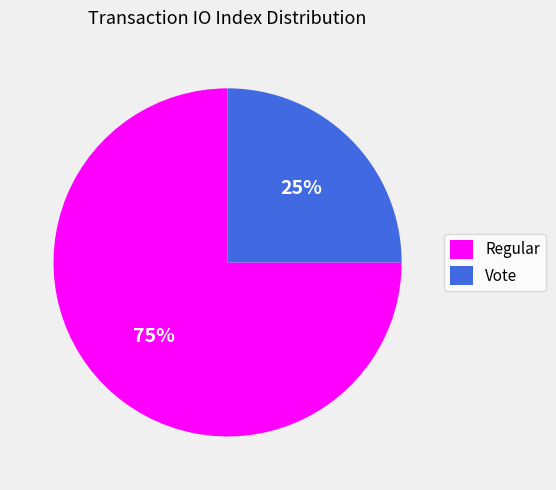

Is it true that Vote is 14% of the pie?

False